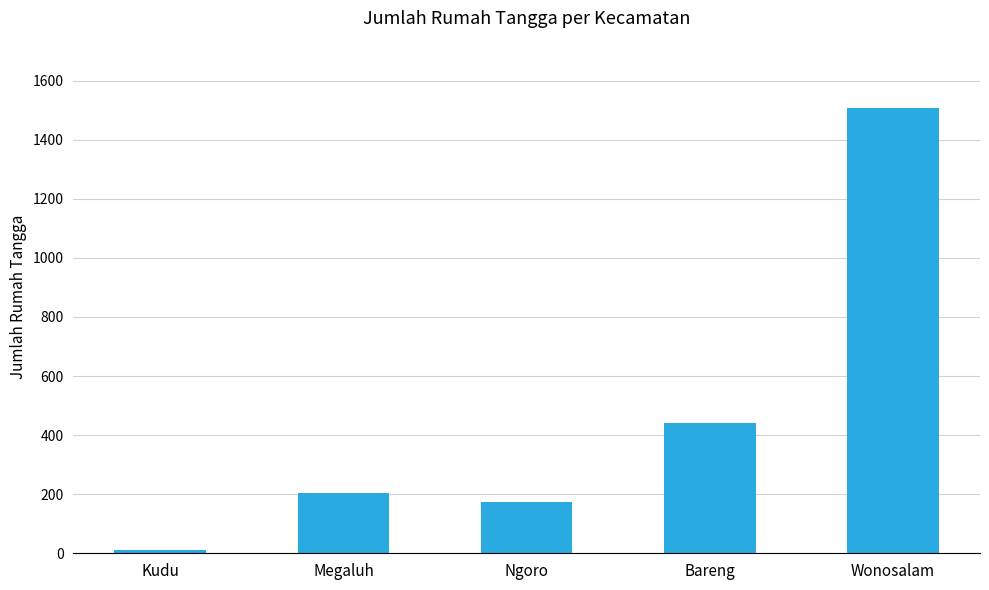

List the labels in order of value, smallest first.

Kudu, Ngoro, Megaluh, Bareng, Wonosalam